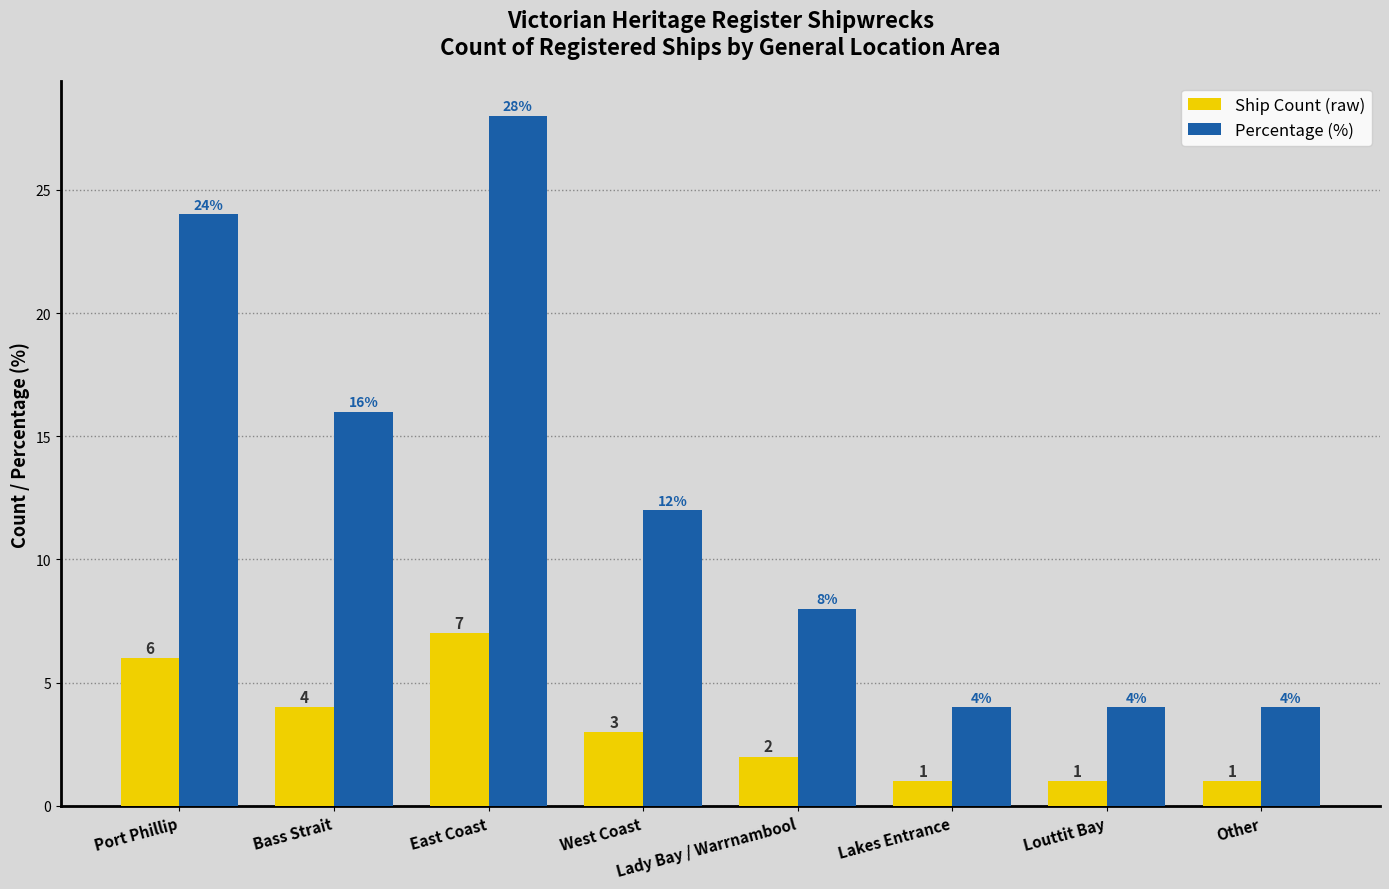

Which series has the largest range (max minus min)?

Percentage (%)